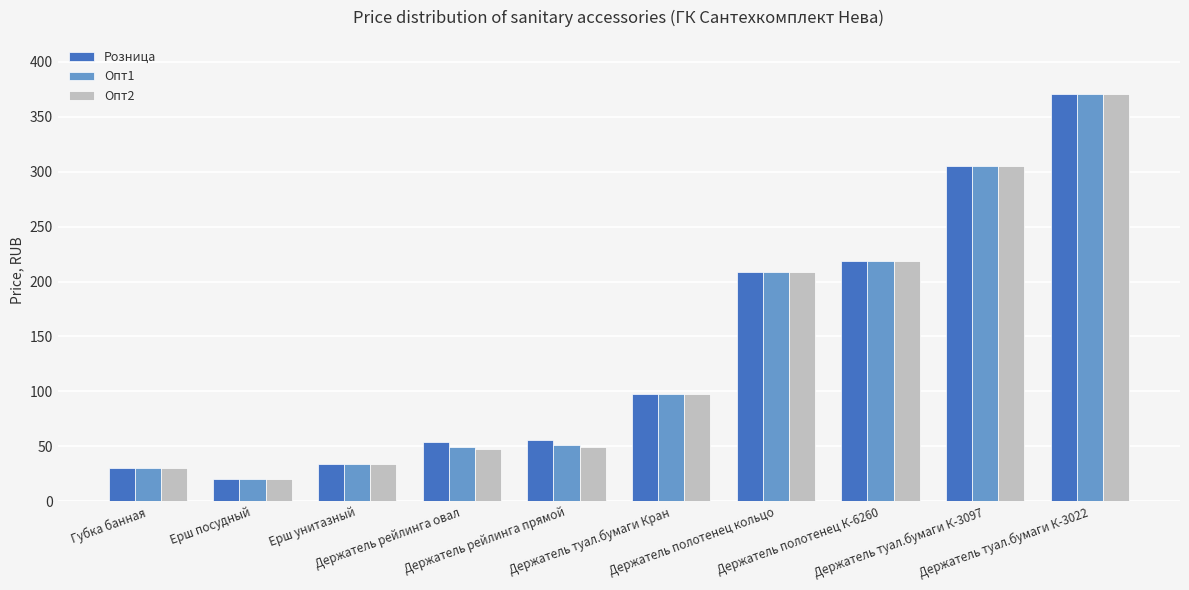

True or false: Опт1 has a value of 34.1 at Ерш унитазный.

True